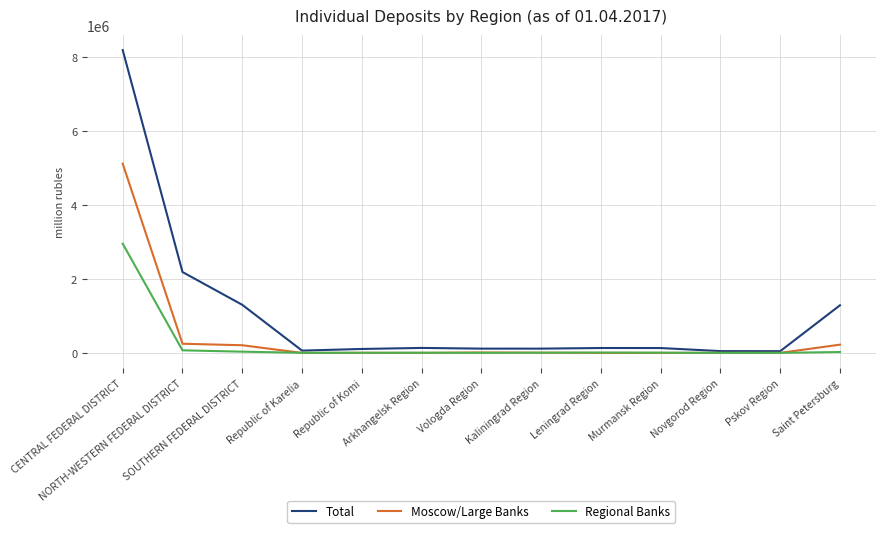

True or false: Moscow/Large Banks has a value of 1888042 at CENTRAL FEDERAL DISTRICT.

False